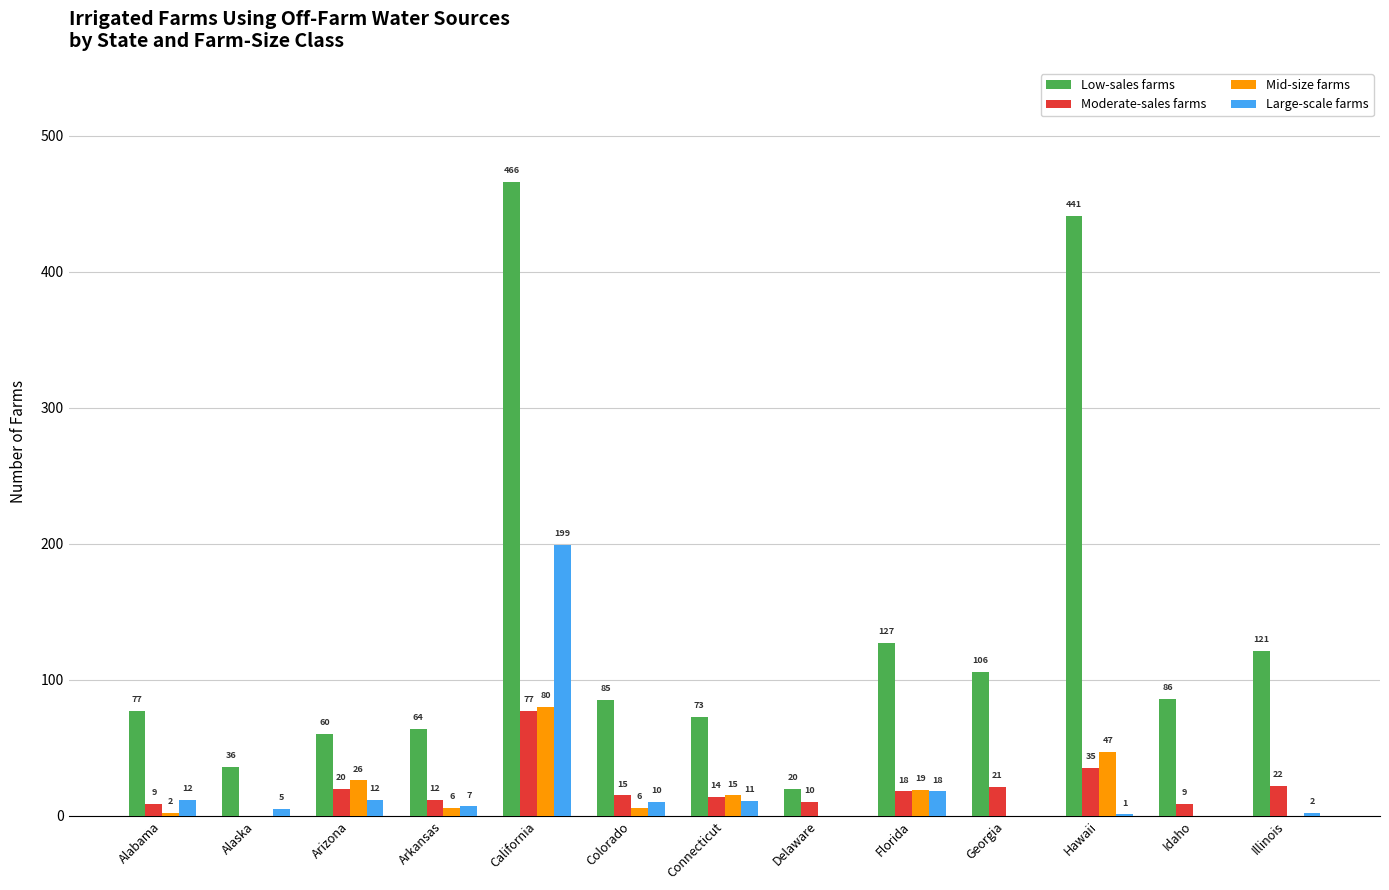

Is it true that Mid-size farms equals 2 at Alabama?

True